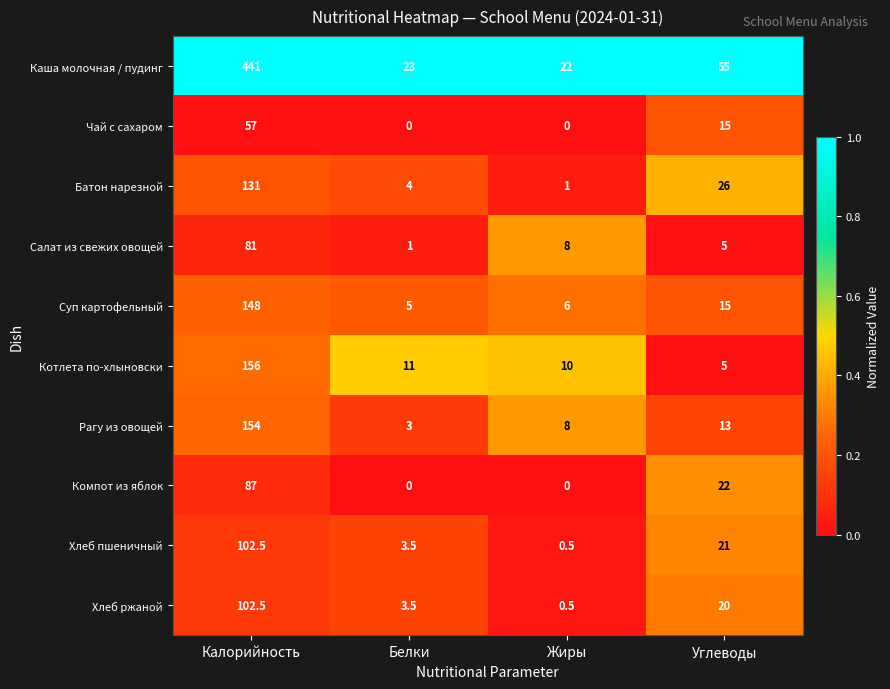

What is the average value of the Батон нарезной series?

40.5